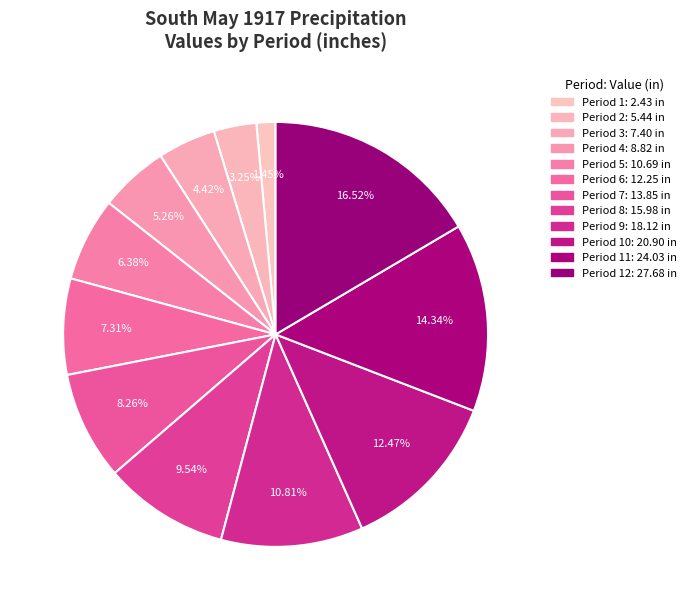

How many slices are in this pie chart?

12